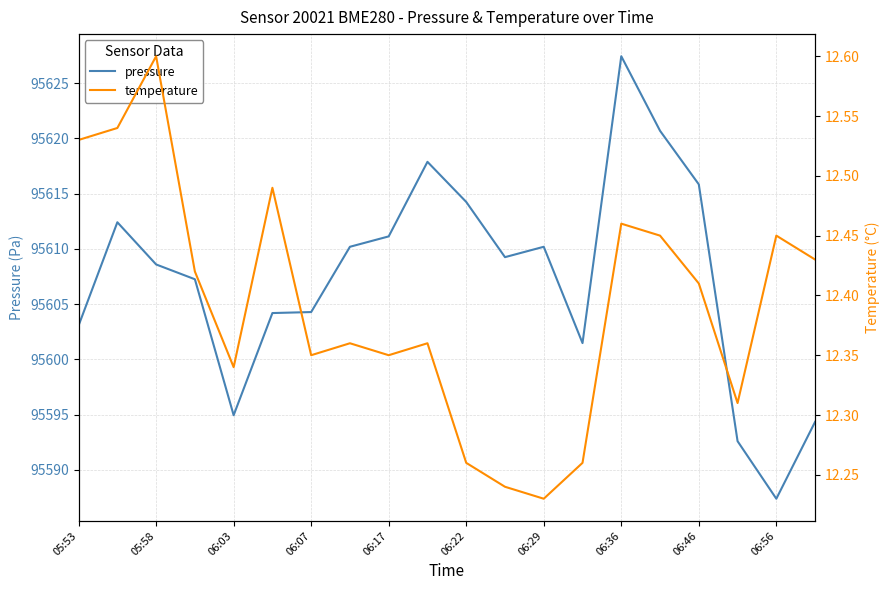

What value does the pressure series have at 06:46?

95615.8